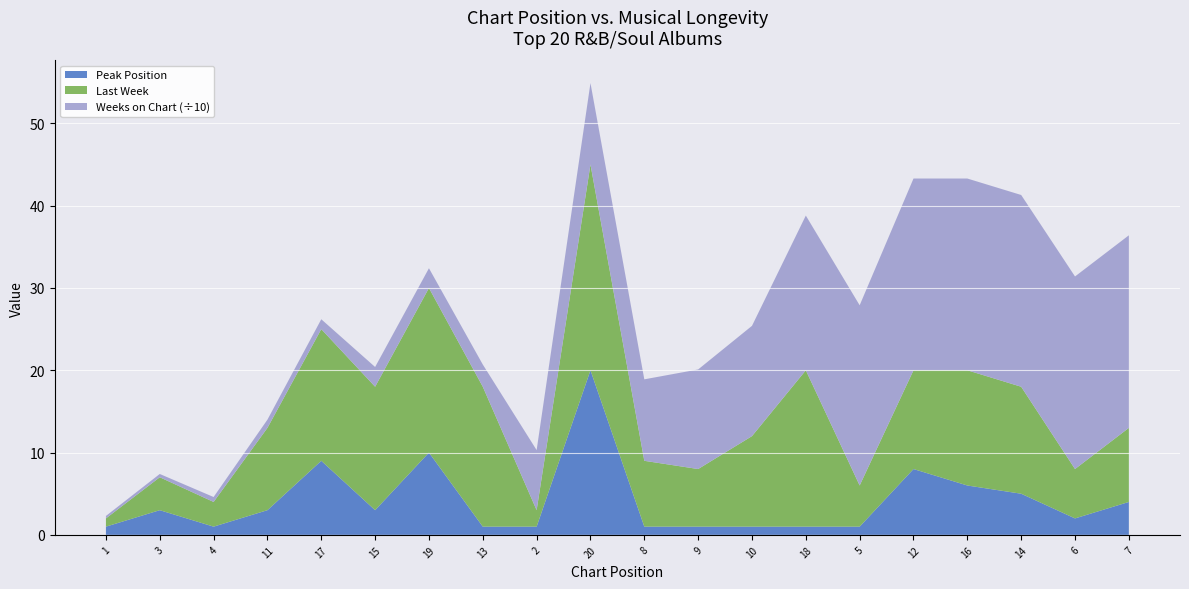

Reading right to left, extract all data points from this chart.

Peak Position: 20=20	19=10	18=1	17=9	16=6	15=3	14=5	13=1	12=8	11=3	10=1	9=1	8=1	7=4	6=2	5=1	4=1	3=3	2=1	1=1
Last Week: 20=25	19=20	18=19	17=16	16=14	15=15	14=13	13=17	12=12	11=10	10=11	9=7	8=8	7=9	6=6	5=5	4=3	3=4	2=2	1=1
Weeks on Chart: 20=99	19=24	18=188	17=12	16=233	15=24	14=233	13=27	12=233	11=10	10=134	9=121	8=99	7=234	6=234	5=219	4=6	3=4	2=73	1=3